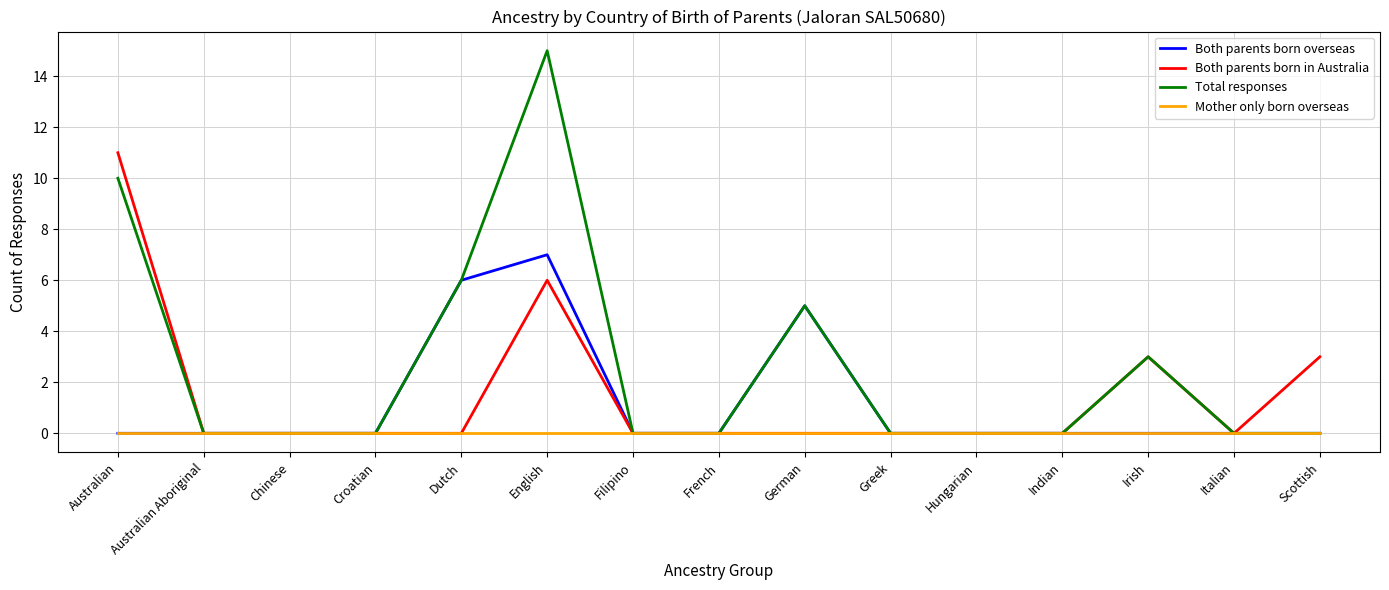

Which category has the highest value across all series?

English